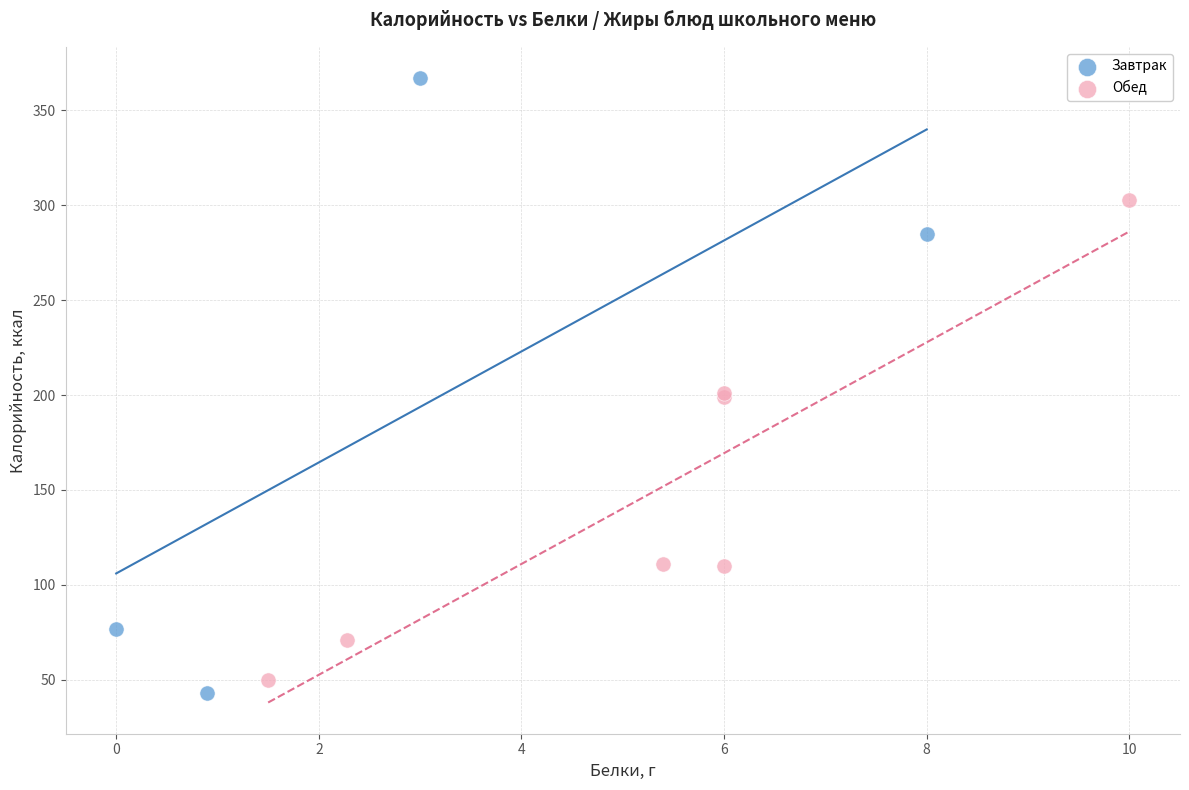

Which series reaches the maximum Y coordinate?

Завтрак